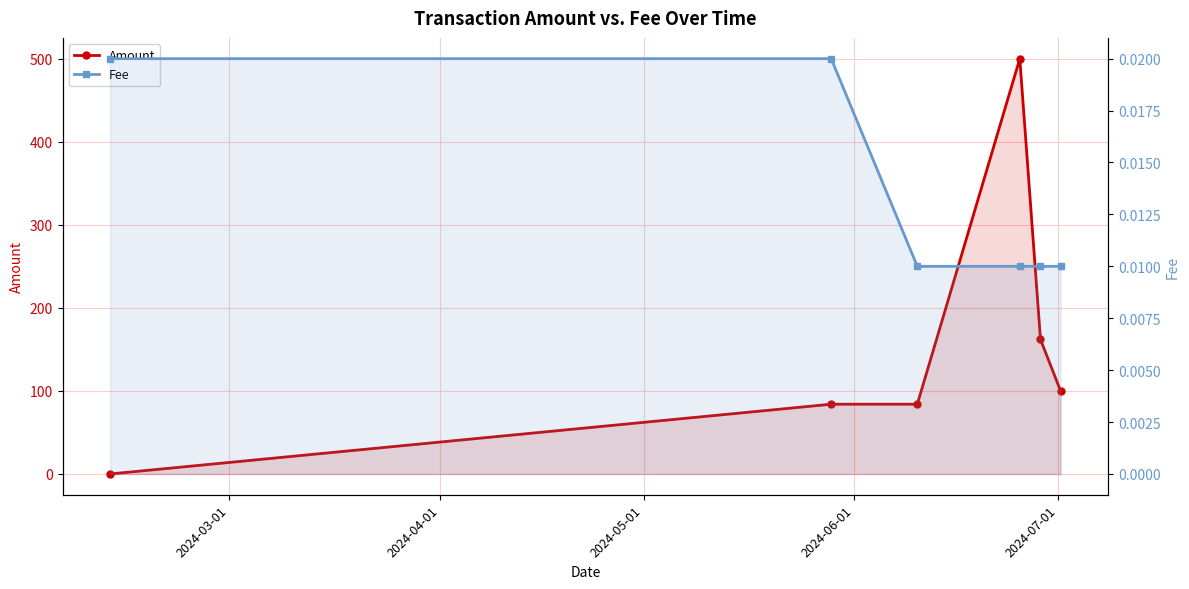

Which series has the widest spread of values?

Amount